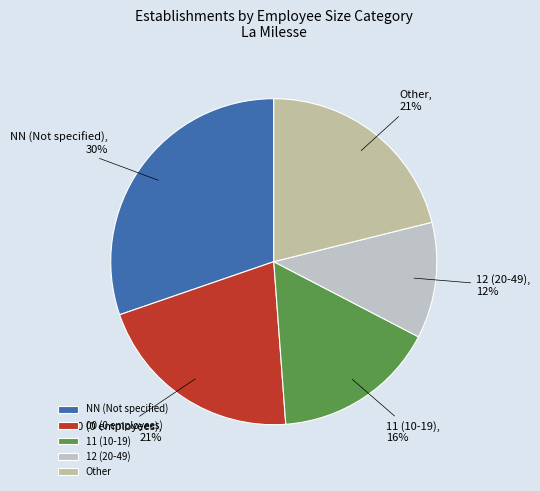

To the nearest percent, what percentage of the pie is Other?

21%